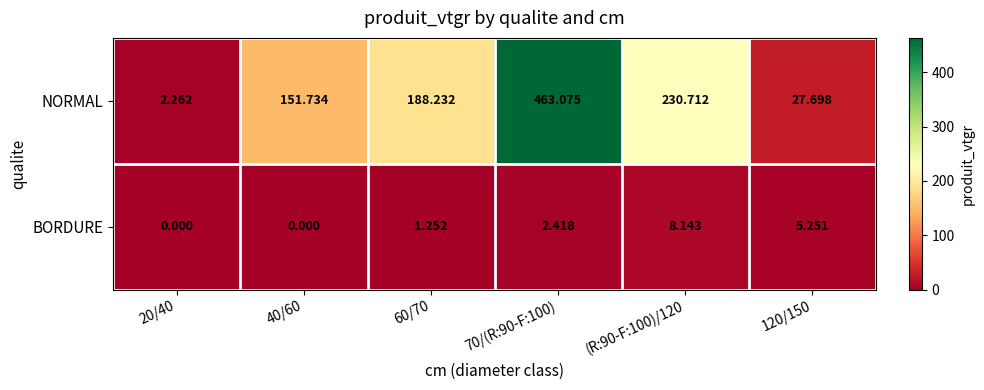

Rank the series by their average value, from highest to lowest.

NORMAL, BORDURE